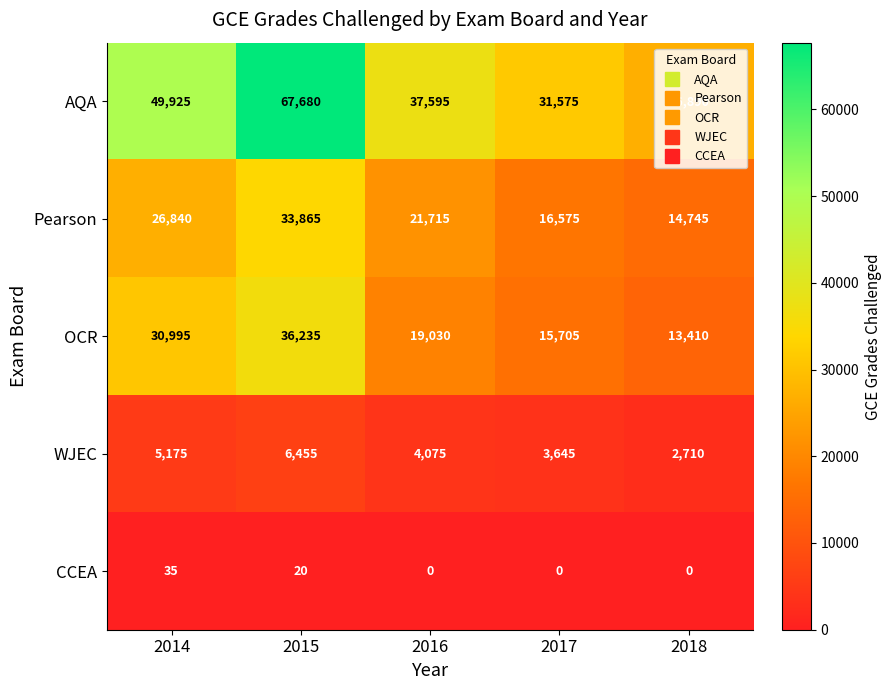

List the series in order of their peak value, highest first.

AQA, OCR, Pearson, WJEC, CCEA